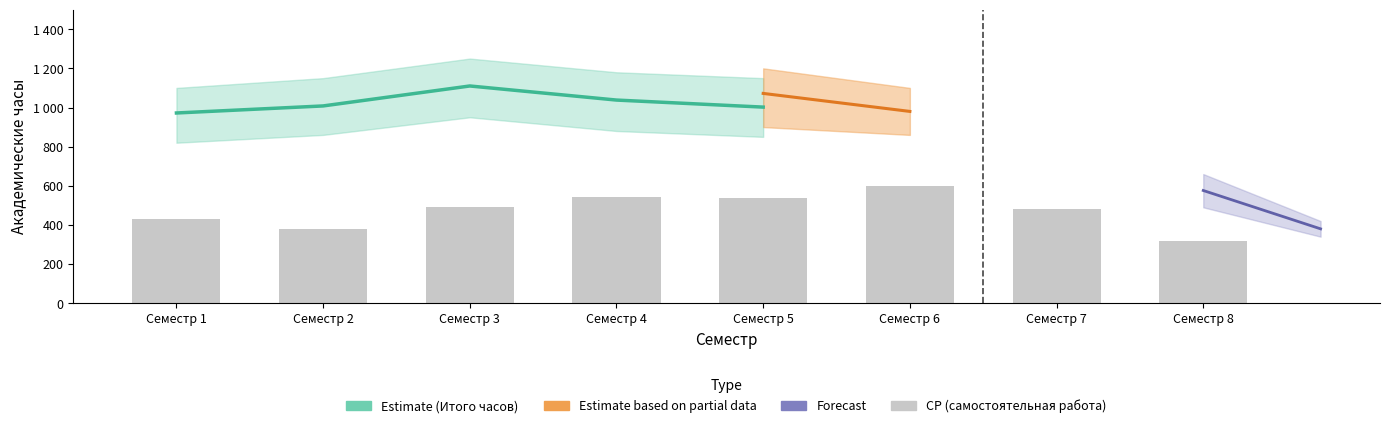

The Конт. раб. series shows 75 at Семестр 6. True or false?

False